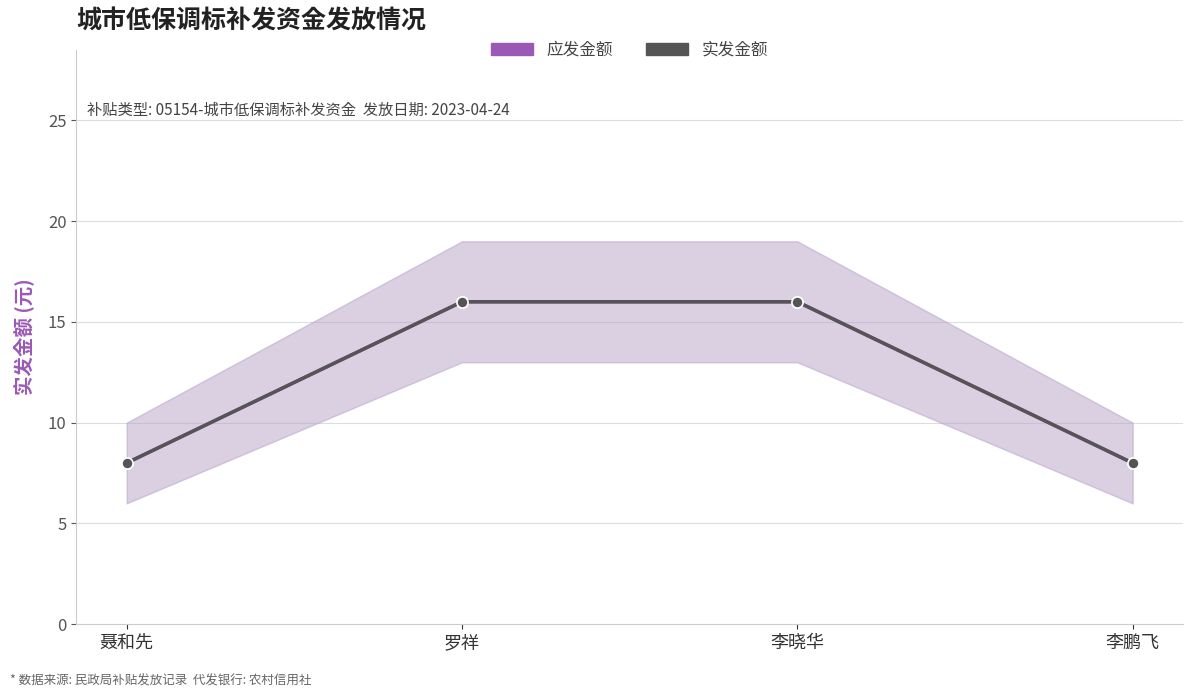

True or false: 实发金额 and 应发金额 intersect in this chart.

False